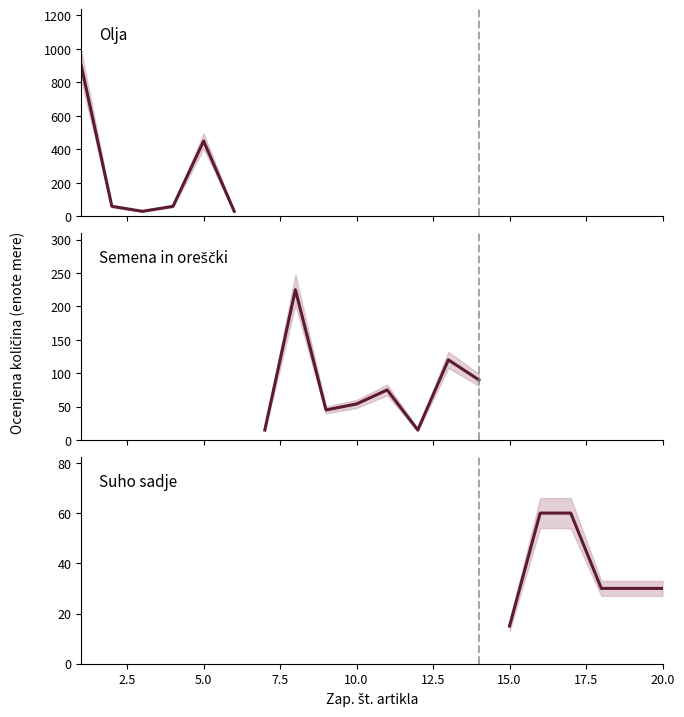

Reading left to right, extract all data points from this chart.

Ocenjena količina (L/kg): 900	60	30	60	450	30	15	225	45	54	75	15	120	90	15	60	60	30	30	30
Quantity lower bound: 810	54	27	54	405	27	13	202	40	48	67	13	108	81	13	54	54	27	27	27
Quantity upper bound: 990	66	33	66	495	33	17	248	50	60	83	17	132	99	17	66	66	33	33	33